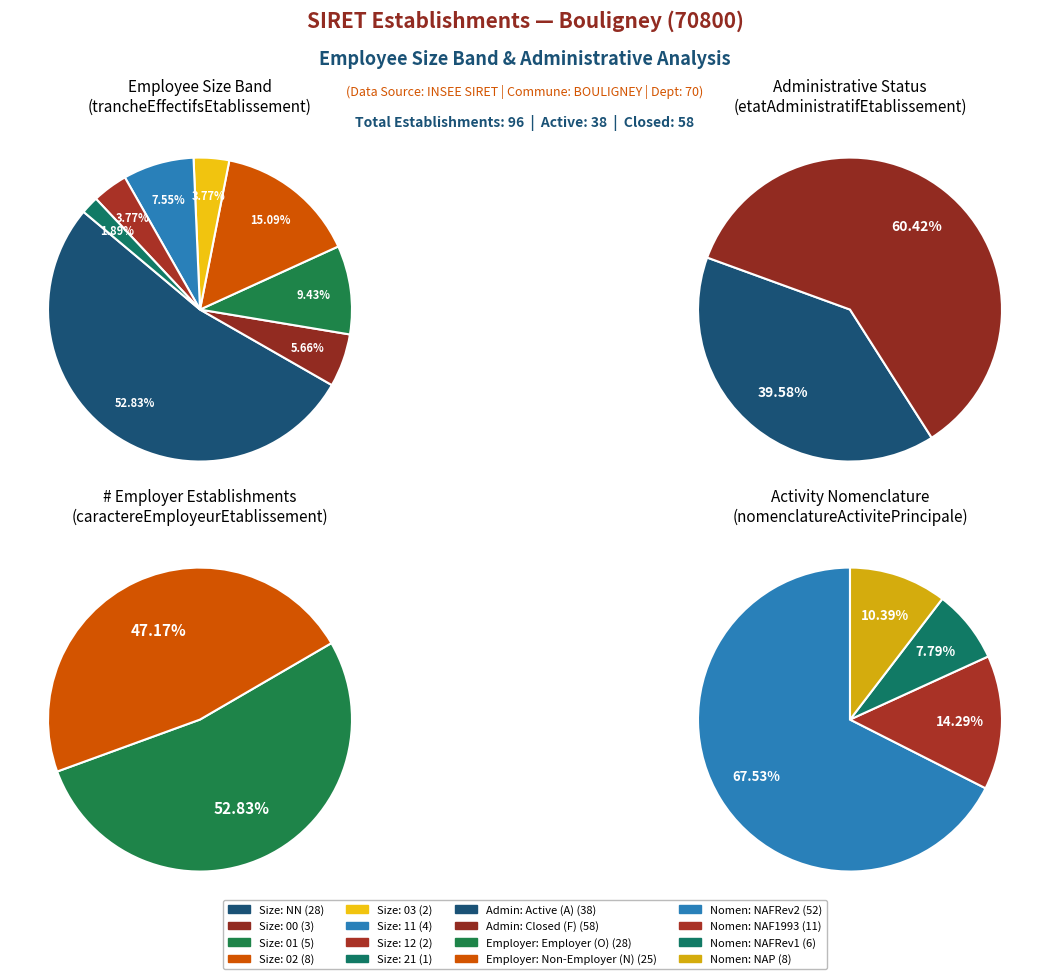

To the nearest percent, what is the combined percentage of 11 and 01?

17%